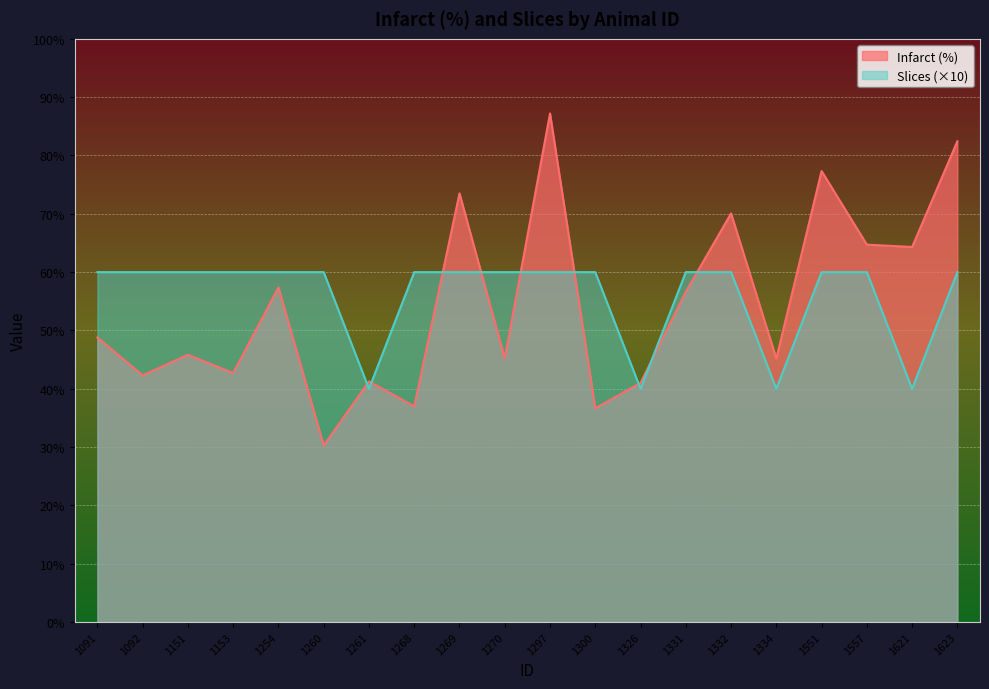

Between 1091 and 1557, which is larger?

1557